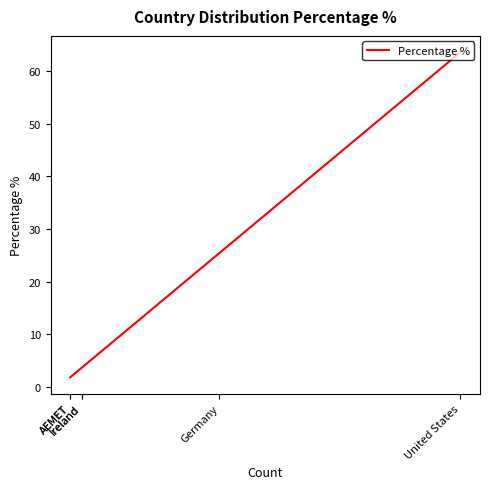

Where is the data nearest to the value 32?

Germany